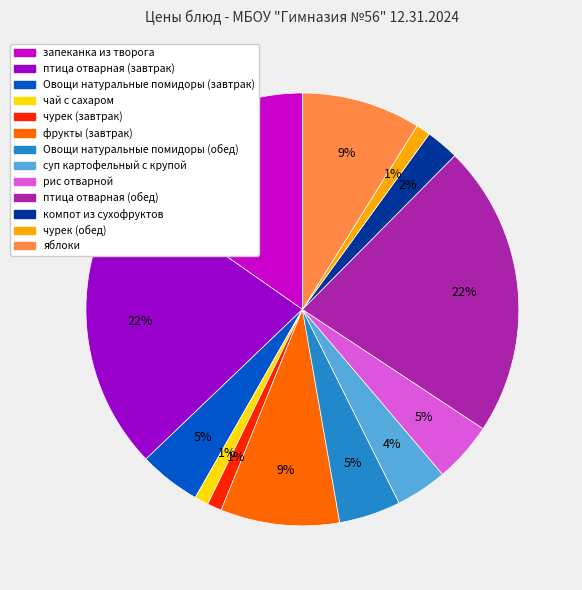

Does any single category account for the majority?

No